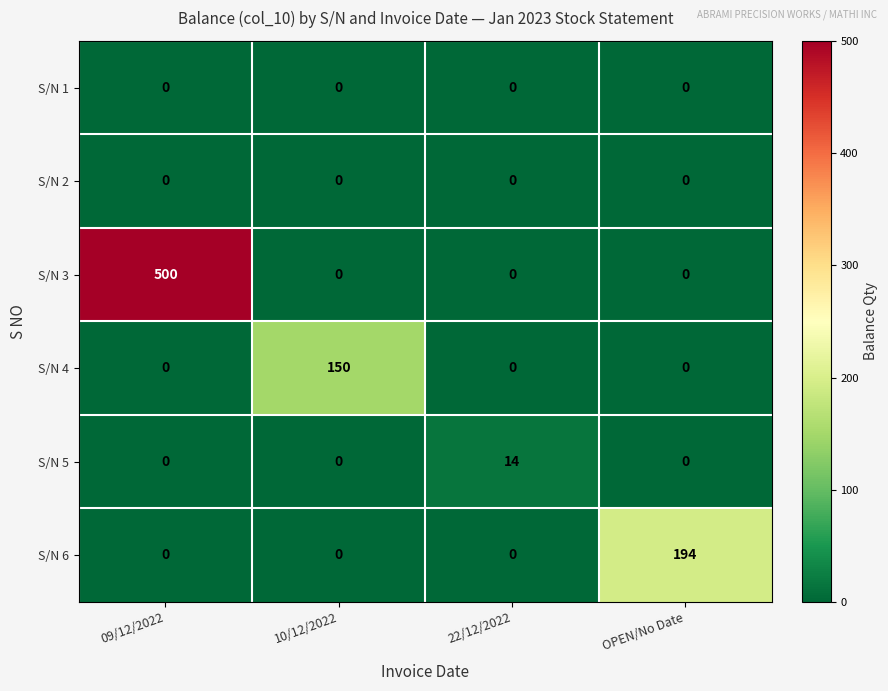

At how many categories does at least one series exceed 235?

1